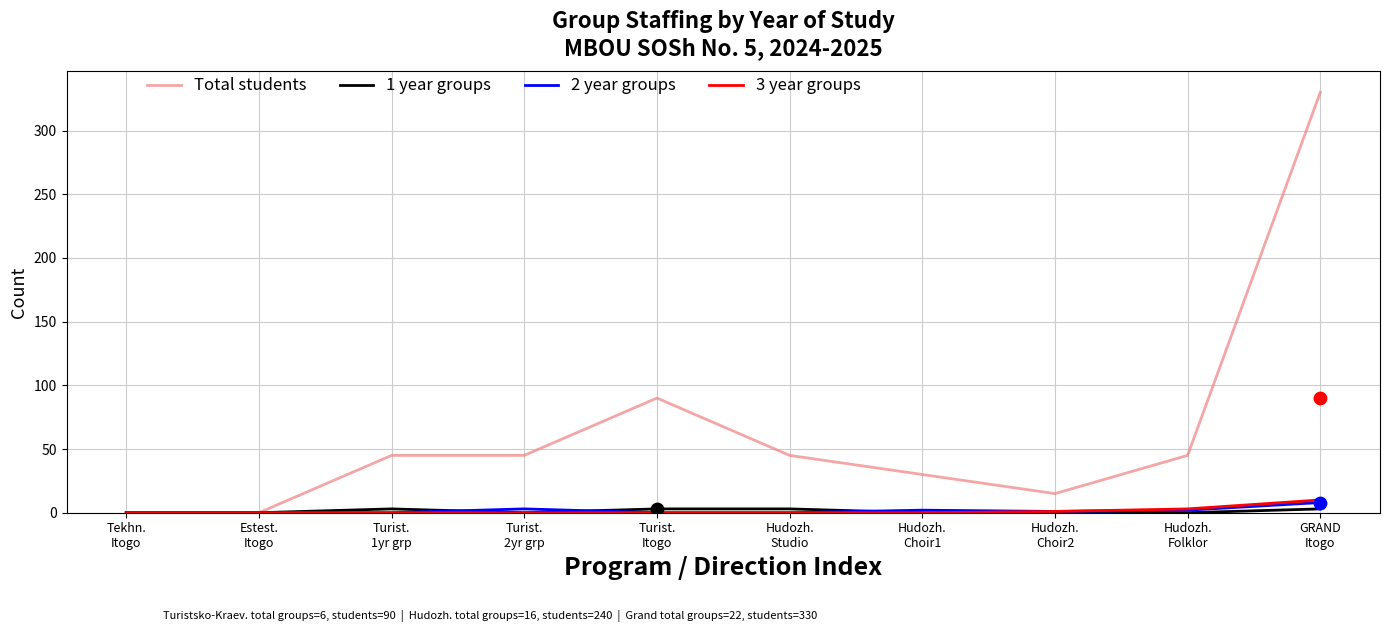

What is the total value across all series at Turist.
1yr grp?

48